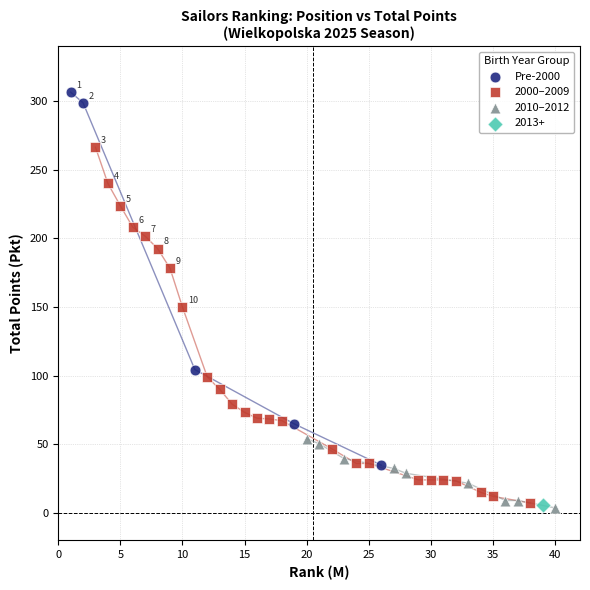

What are all the series names shown in the legend?

Pre-2000, 2000–2009, 2010–2012, 2013+